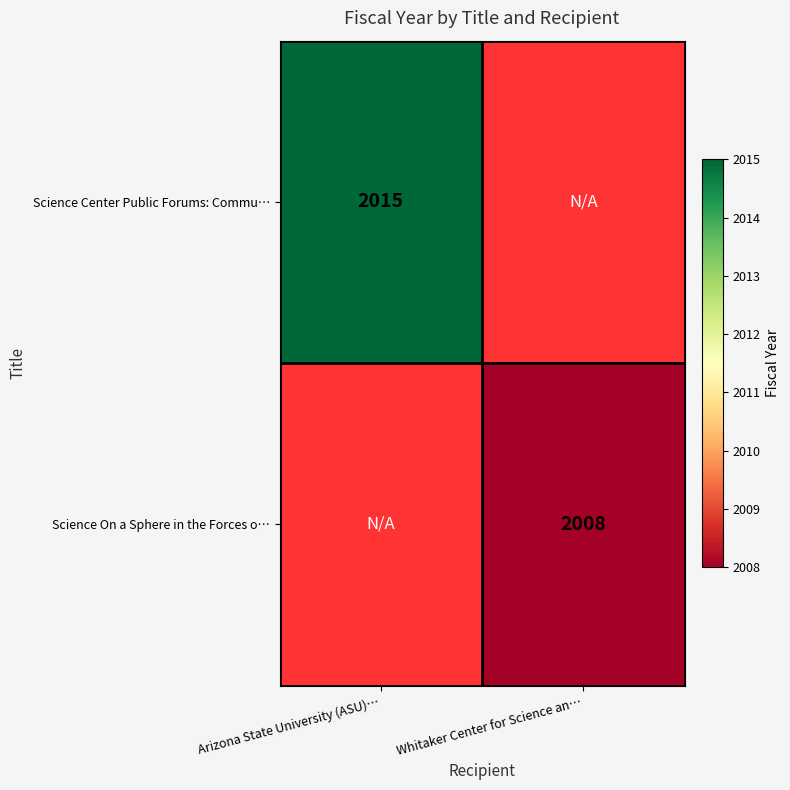

Is it true that Science On a Sphere in the Forces o… equals 2008 at Whitaker Center for Science an…?

True